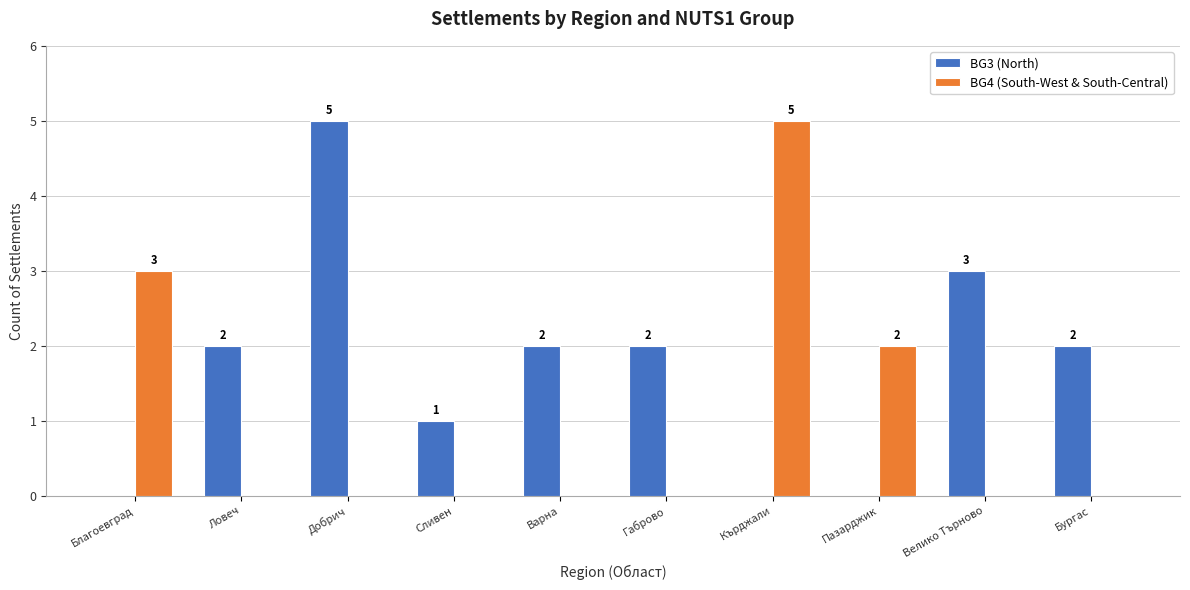

What is the greatest value displayed?

5